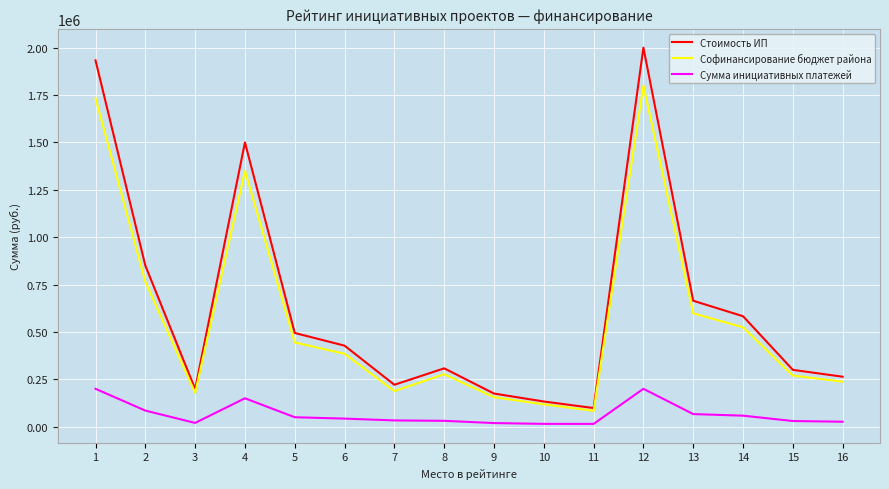

The value of Сумма инициативных платежей at 1 is 72535. True or false?

False